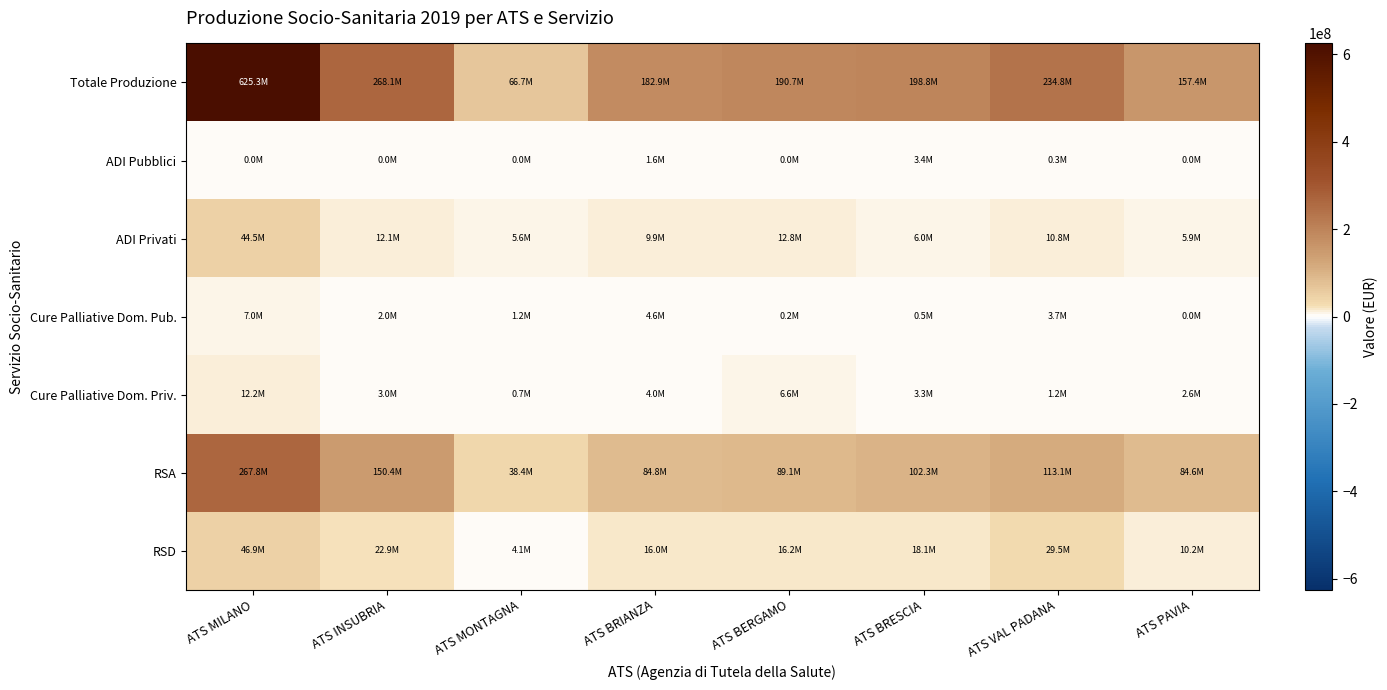

Reading left to right, list all the values displayed in this chart.

Totale Produzione: ATS MILANO=625305966.5	ATS INSUBRIA=268074740.9	ATS MONTAGNA=66718789.3	ATS BRIANZA=182867057.4	ATS BERGAMO=190670817.5	ATS BRESCIA=198804789.3	ATS VAL PADANA=234840236.0	ATS PAVIA=157404261.2
ADI Pubblici: ATS MILANO=0.0	ATS INSUBRIA=0.0	ATS MONTAGNA=0.0	ATS BRIANZA=1578404.4	ATS BERGAMO=0.0	ATS BRESCIA=3420934.2	ATS VAL PADANA=285253.8	ATS PAVIA=0.0
ADI Privati: ATS MILANO=44535372.1	ATS INSUBRIA=12051169.1	ATS MONTAGNA=5577738.4	ATS BRIANZA=9917067.5	ATS BERGAMO=12761378.2	ATS BRESCIA=5998151.1	ATS VAL PADANA=10833036.0	ATS PAVIA=5942142.0
Cure Palliative Dom. Pub.: ATS MILANO=7023197.4	ATS INSUBRIA=2002435.3	ATS MONTAGNA=1209908.2	ATS BRIANZA=4553998.4	ATS BERGAMO=226541.0	ATS BRESCIA=532048.1	ATS VAL PADANA=3665863.5	ATS PAVIA=0.0
Cure Palliative Dom. Priv.: ATS MILANO=12151947.1	ATS INSUBRIA=3014750.8	ATS MONTAGNA=696143.6	ATS BRIANZA=4013793.1	ATS BERGAMO=6581490.0	ATS BRESCIA=3330822.0	ATS VAL PADANA=1180199.2	ATS PAVIA=2570766.5
RSA: ATS MILANO=267820573.1	ATS INSUBRIA=150400996.1	ATS MONTAGNA=38426248.8	ATS BRIANZA=84836344.3	ATS BERGAMO=89148495.0	ATS BRESCIA=102282368.0	ATS VAL PADANA=113058425.0	ATS PAVIA=84601070.7
RSD: ATS MILANO=46905626.9	ATS INSUBRIA=22888927.2	ATS MONTAGNA=4077128.6	ATS BRIANZA=16007912.7	ATS BERGAMO=16187708.2	ATS BRESCIA=18057862.5	ATS VAL PADANA=29507265.7	ATS PAVIA=10160880.7